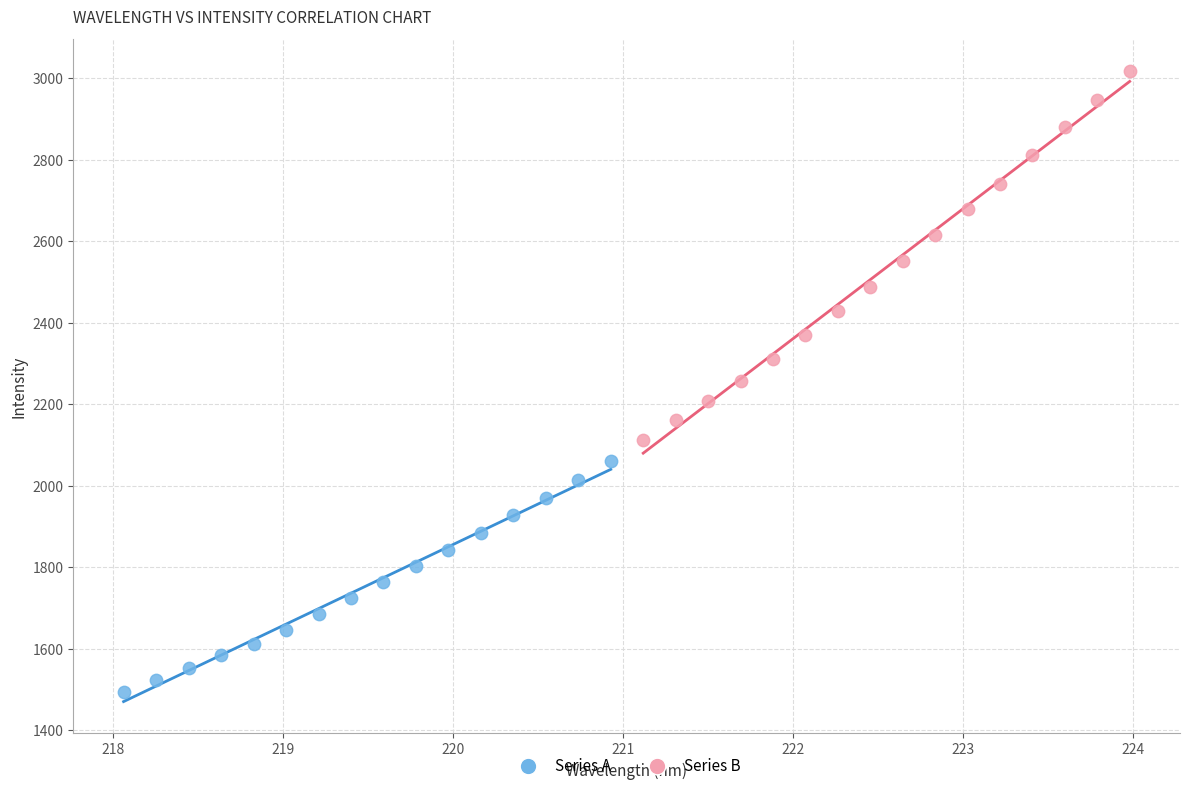

Which series has the widest spread of Y values?

Series B